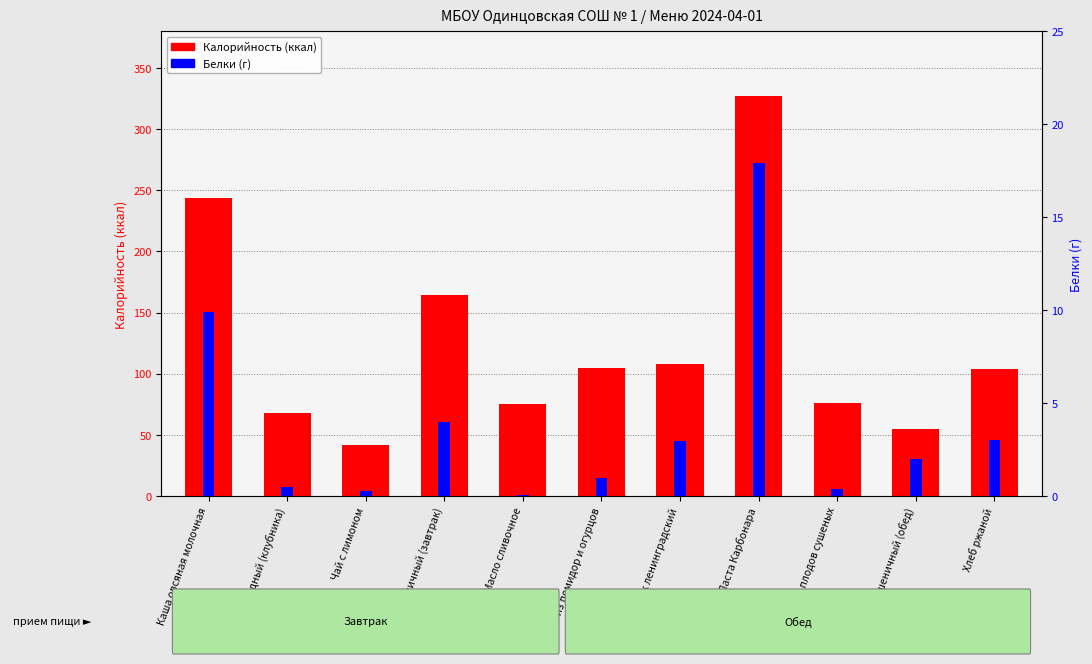

Which series has the largest total across all categories?

Калорийность